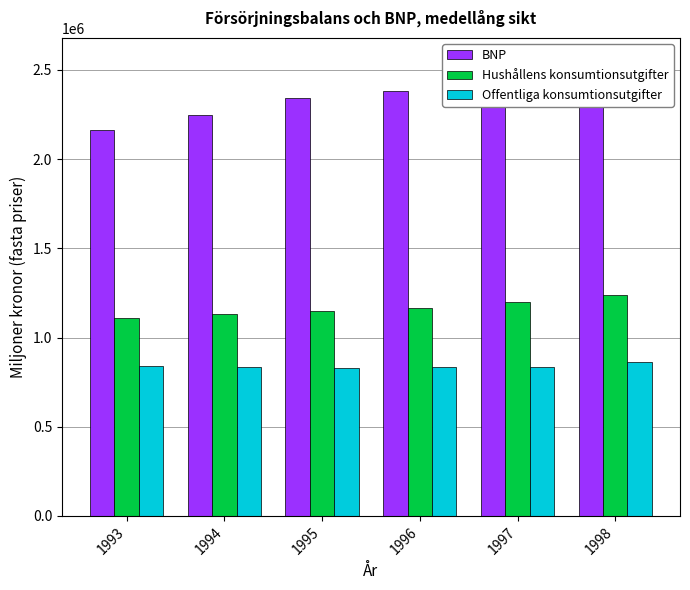

Reading right to left, transcribe all the data shown in this chart.

BNP: 2552219	2451830	2382207	2343986	2250089	2165725
Hushållens konsumtionsutgifter: 1240748	1201730	1167940	1147240	1133382	1110777
Offentliga konsumtionsutgifter: 862612	832905	837295	830887	834911	841413